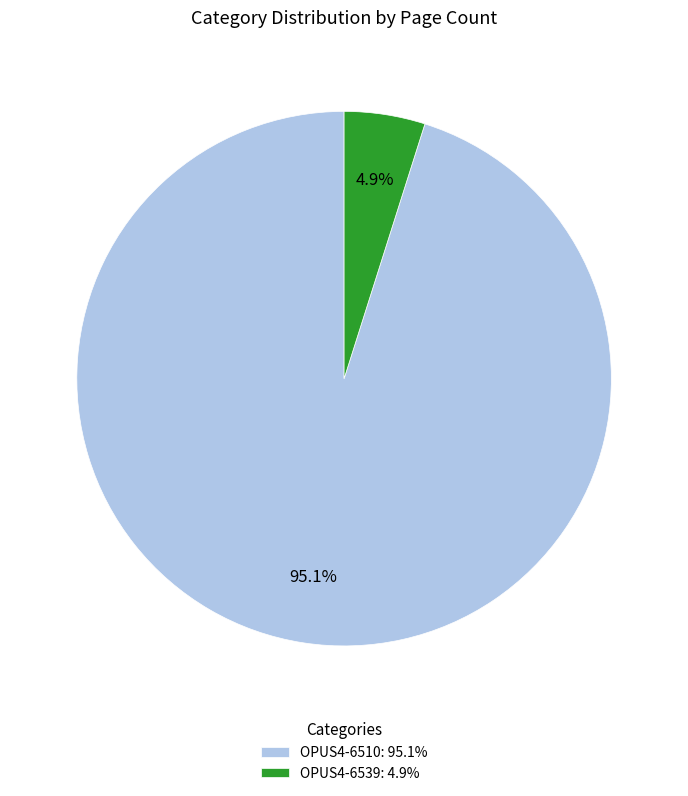

Which has a higher value, OPUS4-6510 or OPUS4-6539?

OPUS4-6510